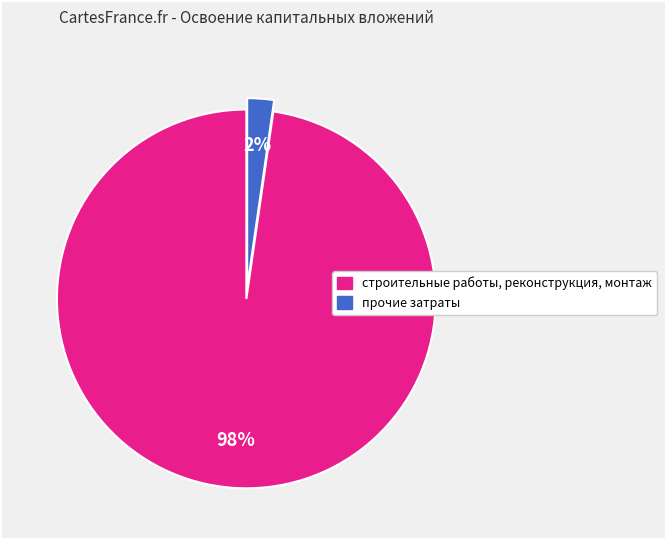

What is the smallest slice in the pie chart?

прочие затраты